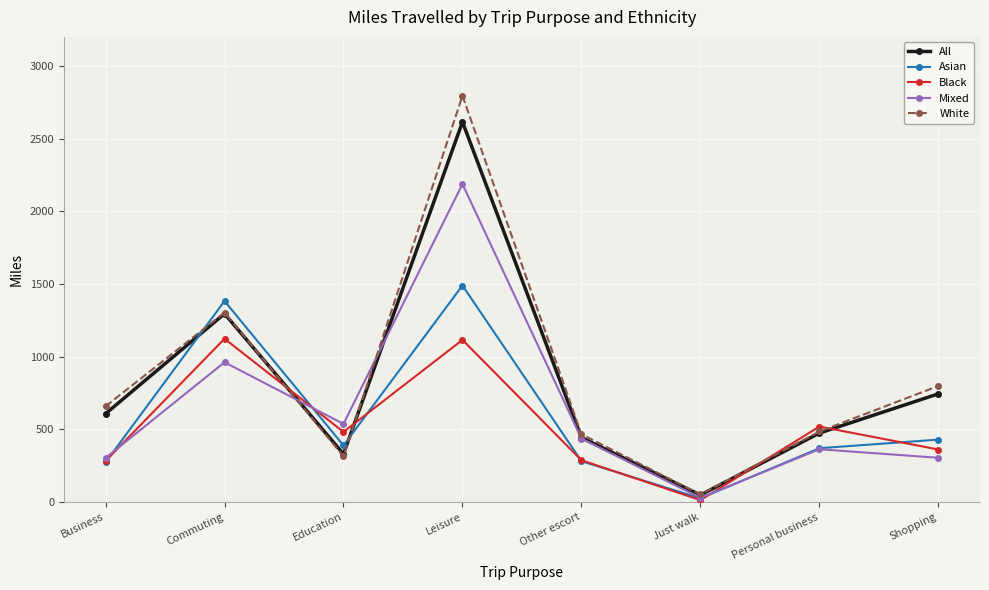

How many lines are shown in the chart?

5